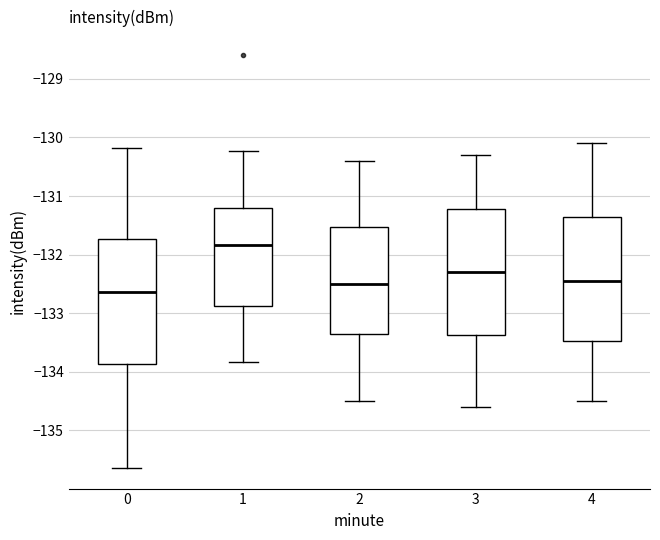

Where is the upper edge of the box at x = 4 on the y-axis? The values are not printed on the chart, so give them approximately, as read against the axis.

-131.3